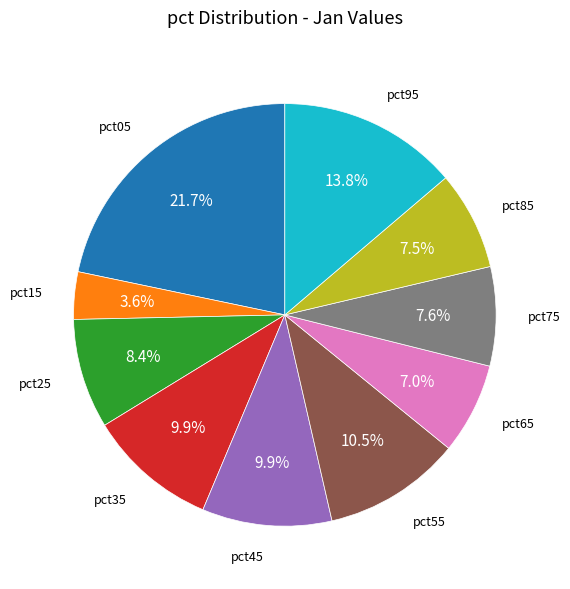

Is there any slice that represents more than half of the pie?

No